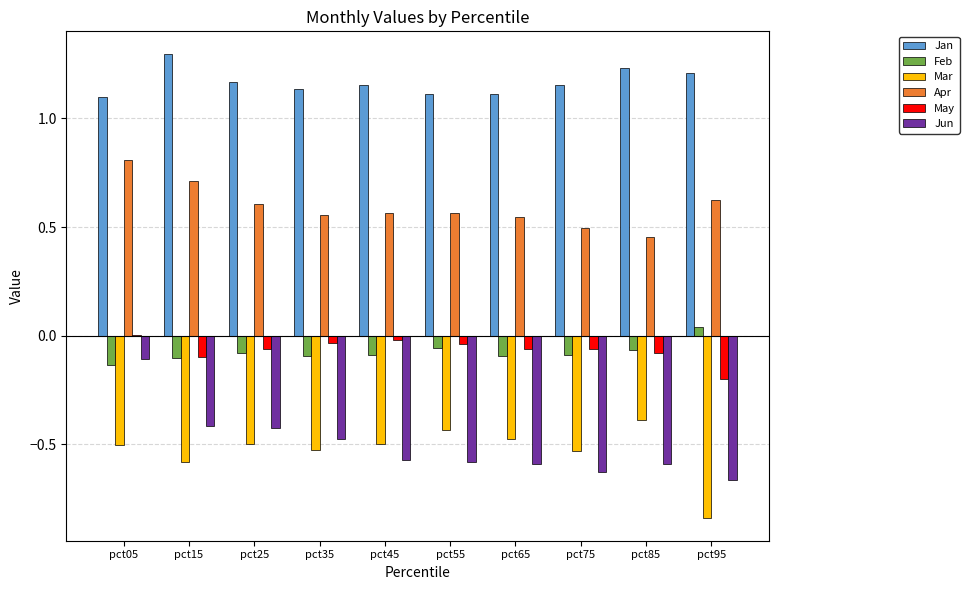

Where does the May series first go above 0?

pct05